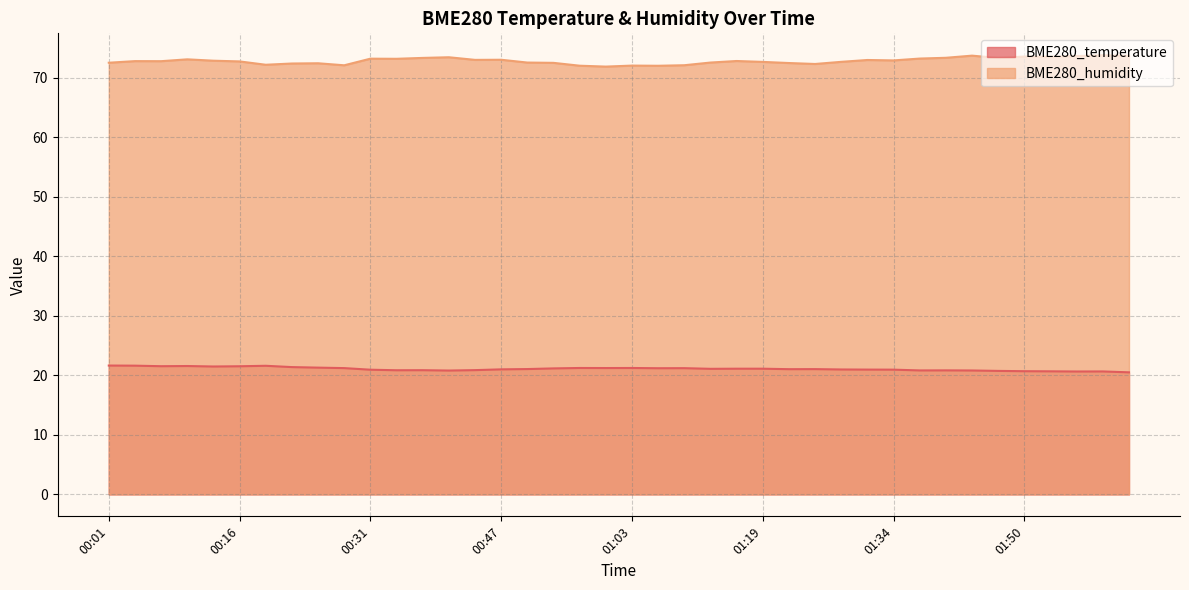

At which category does BME280_temperature reach its first local peak?

00:10